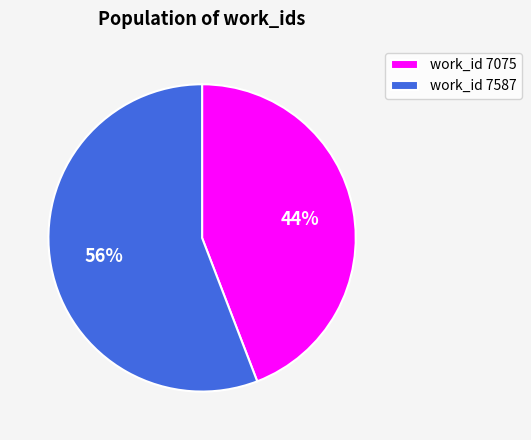

What percentage is the work_id 7075 slice, to the nearest percent?

44%